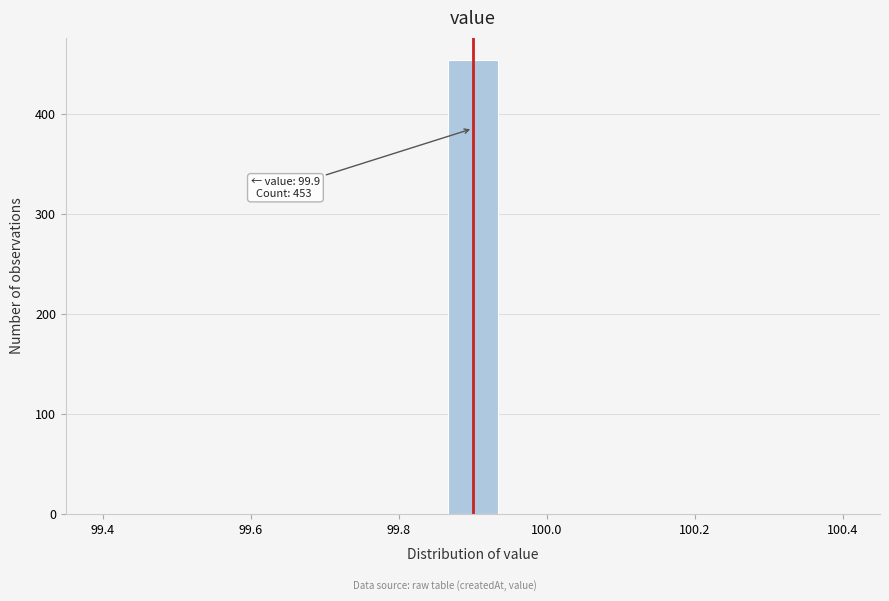

Read against the x-axis, roughly where is the centre of the tallest bar?

99.90